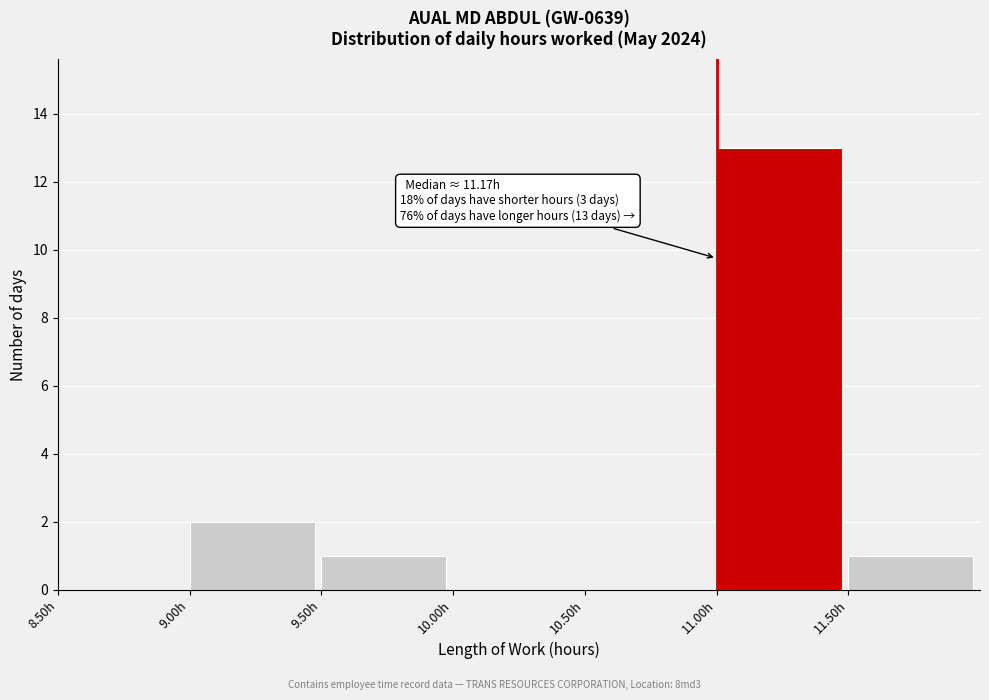

Over which range of the x-axis is the bar tallest?

11.0 to 11.5